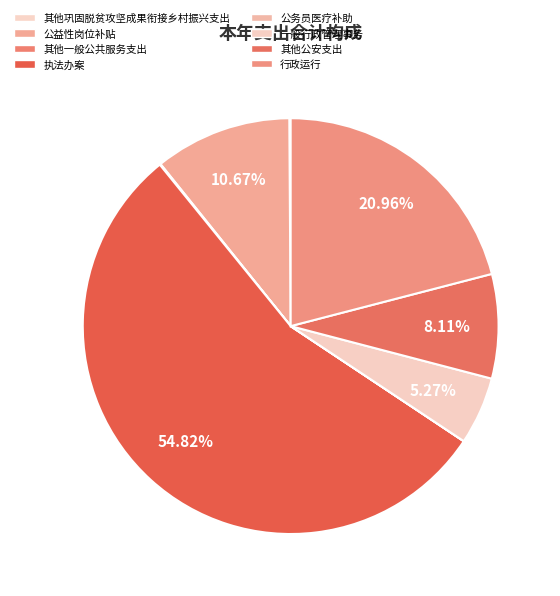

To the nearest percent, what portion does 其他公安支出 represent?

8%